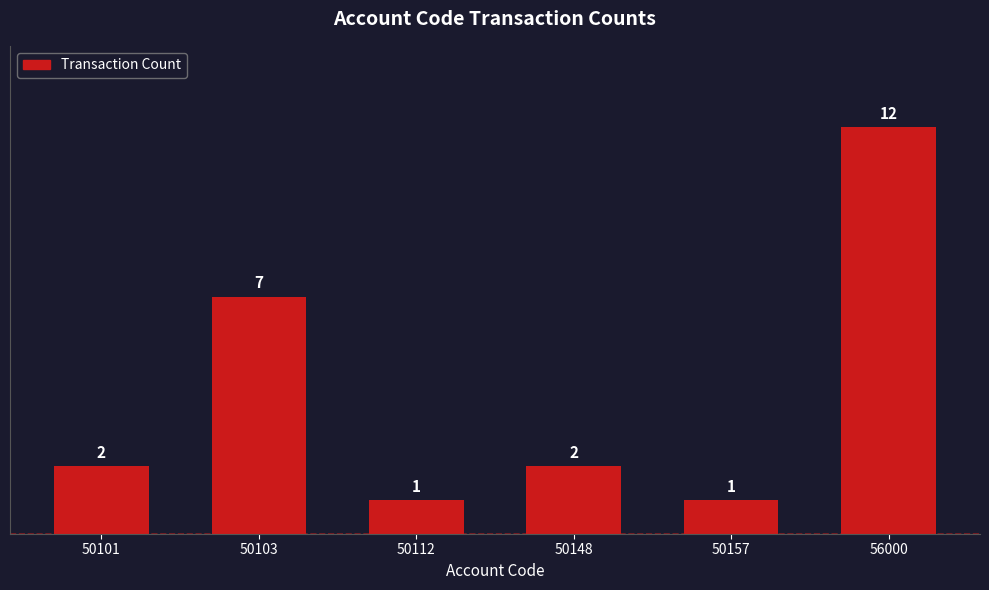

How many distinct data groups are displayed?

1